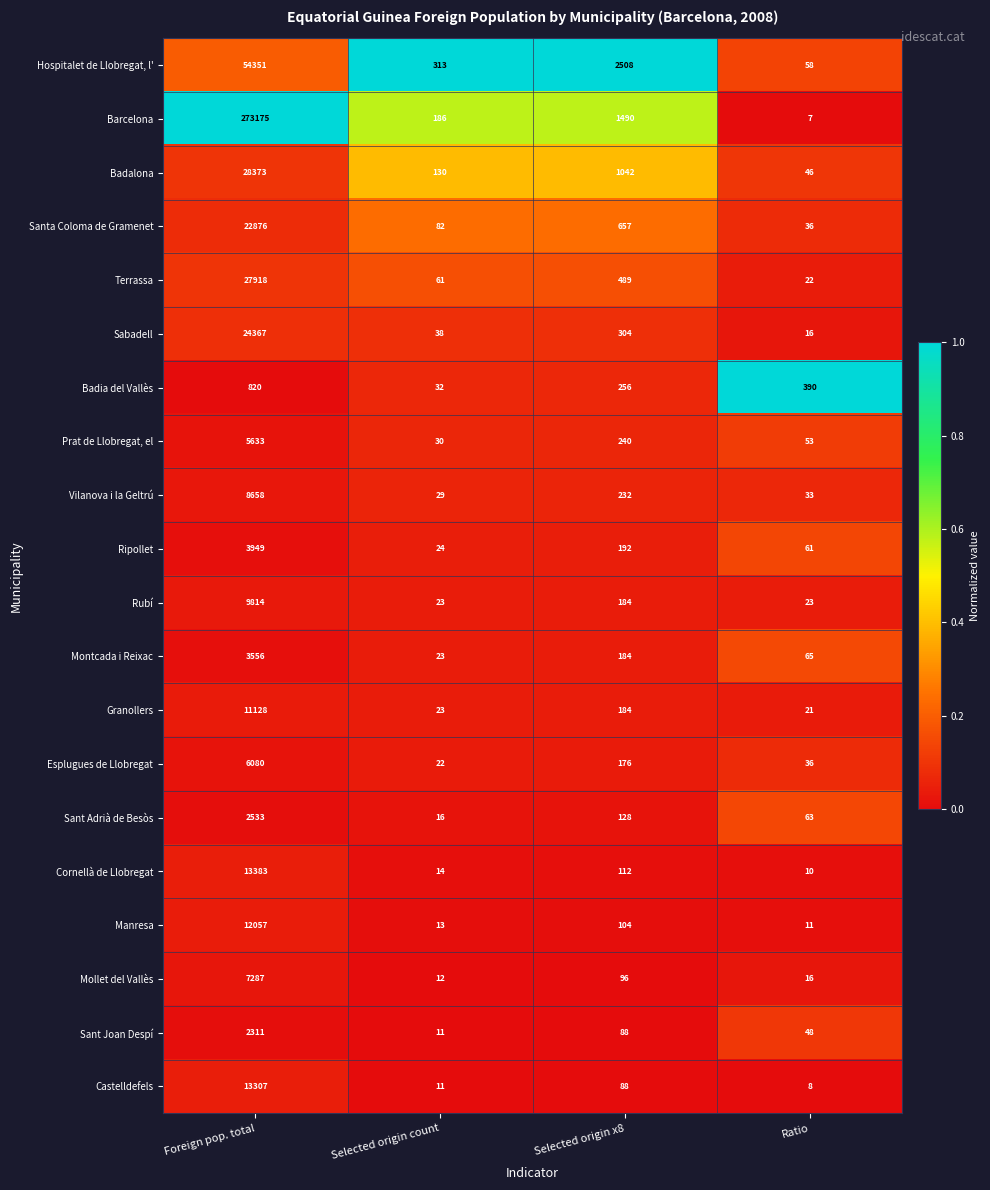

What is the difference between the maximum and minimum values in the Hospitalet de Llobregat, l' series?

54293